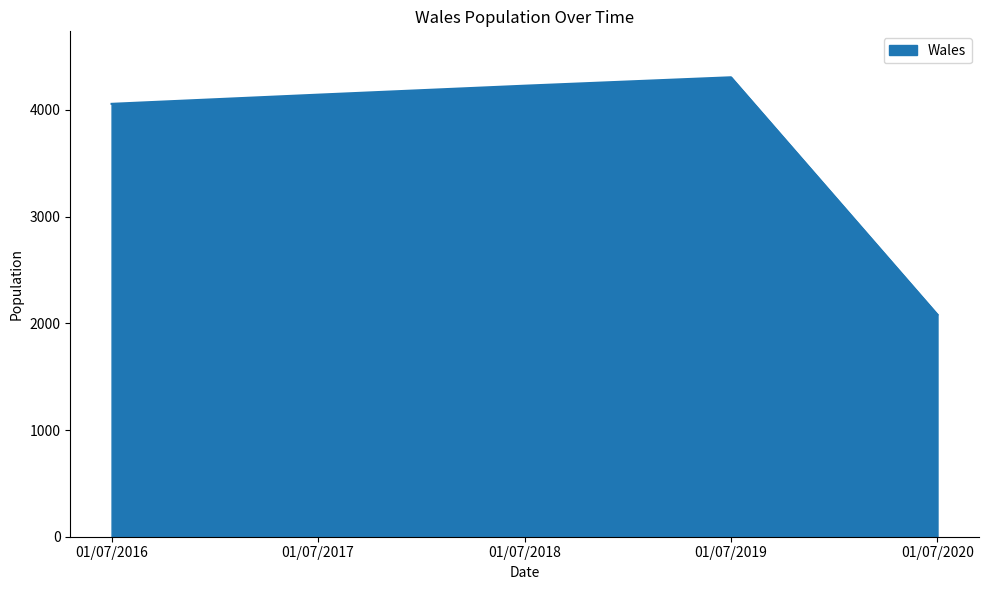

Rank the categories by value from lowest to highest.

01/07/2020, 01/07/2016, 01/07/2017, 01/07/2018, 01/07/2019